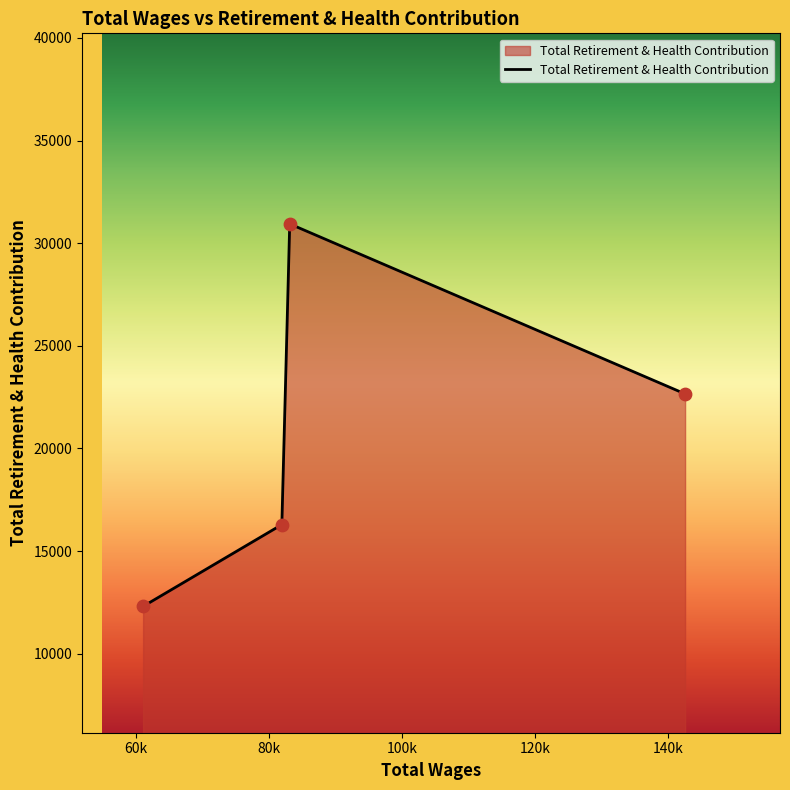

What is the sum of all values?

82195